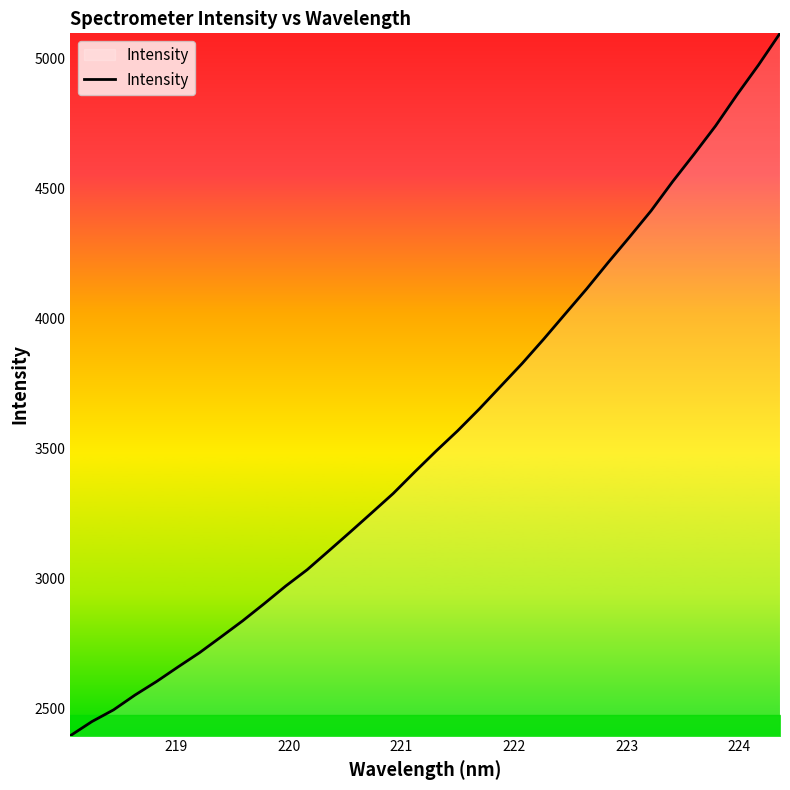

What is the greatest value displayed?

5097.0